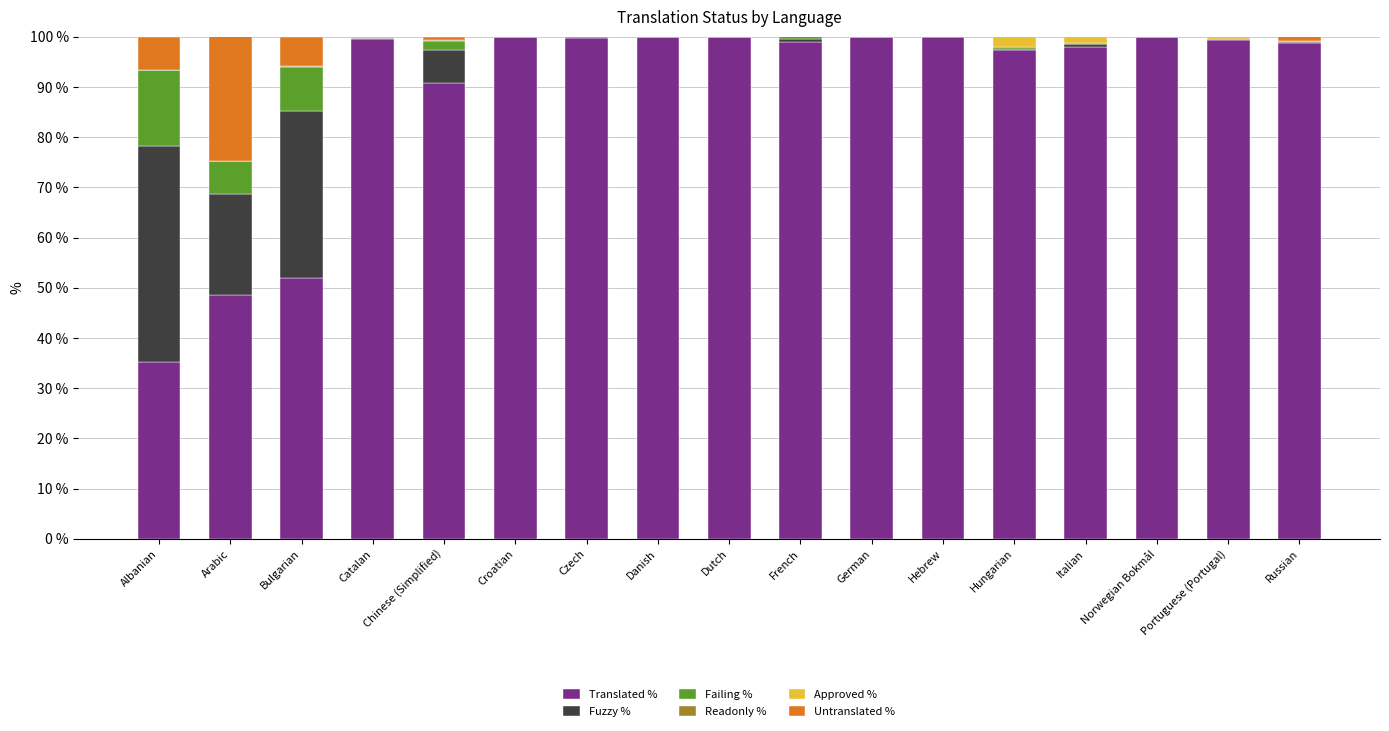

What is the average value of the Untranslated % series?

2.5